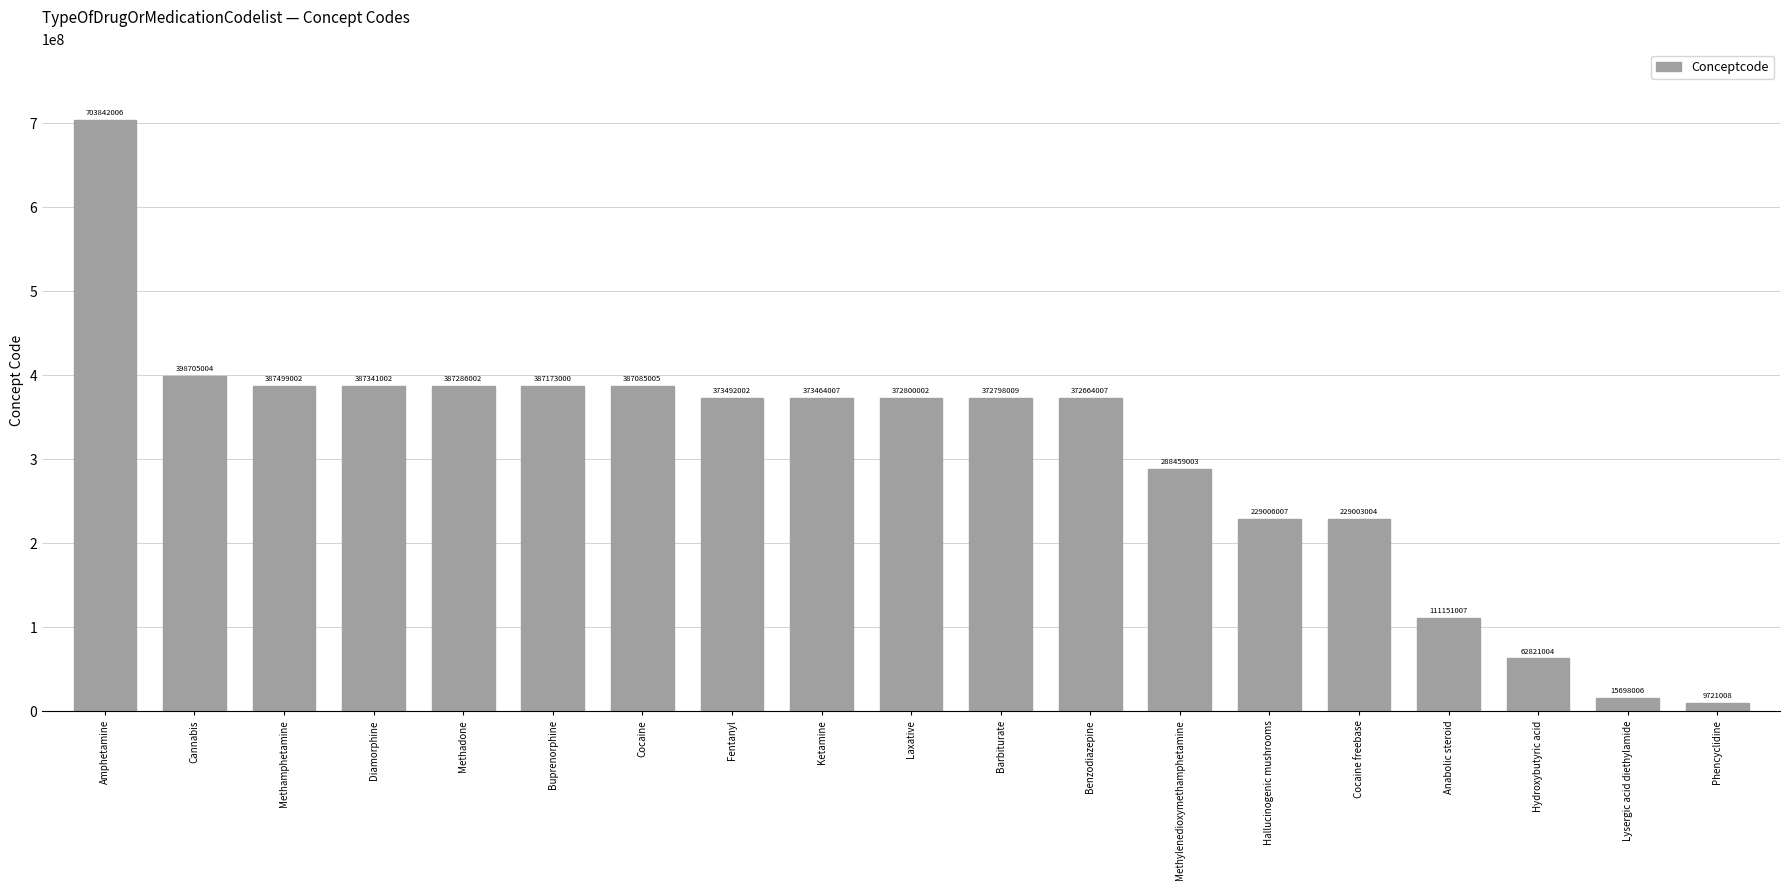

Are the bars grouped side by side (vs. stacked)?

No